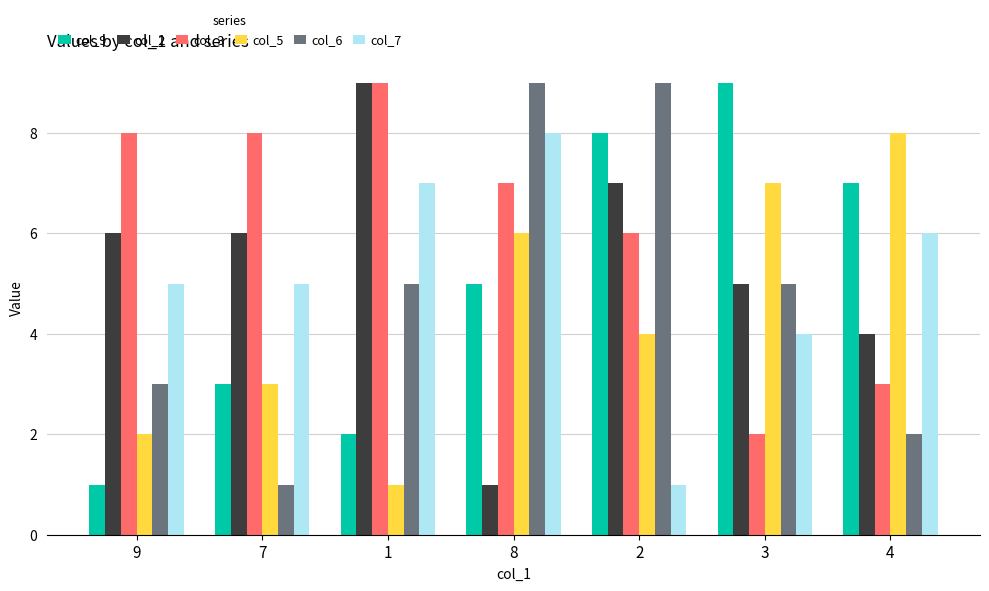

What is the difference between the col_9 values at 8 and 3?

4